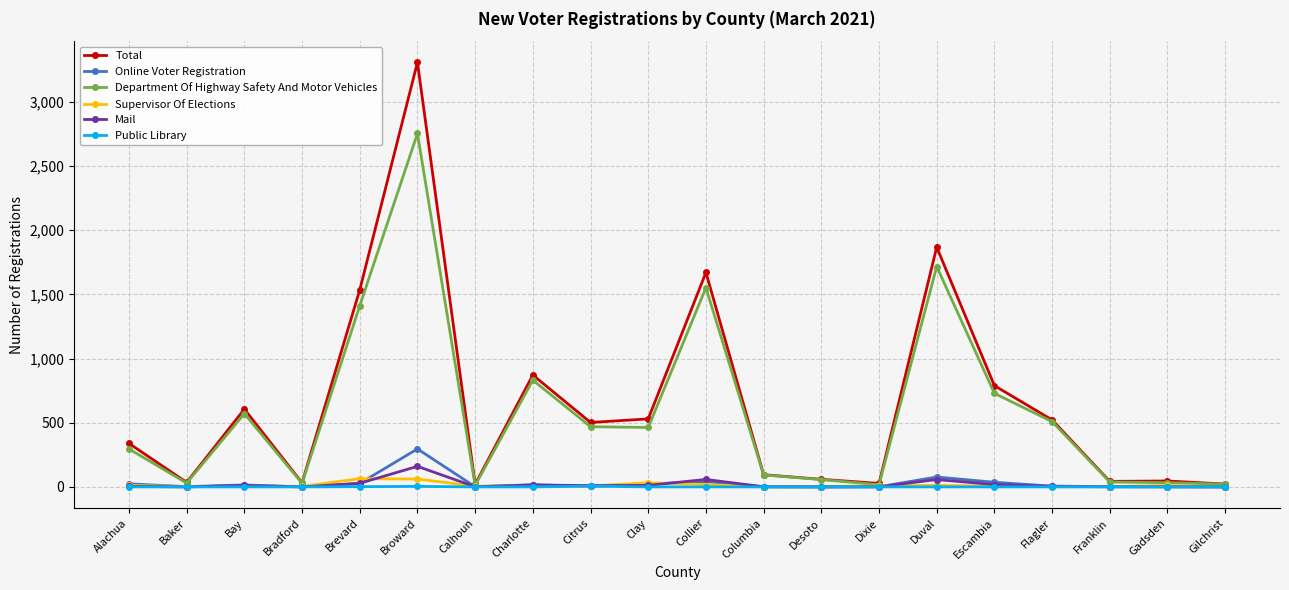

Which category has the highest value across all series?

Broward